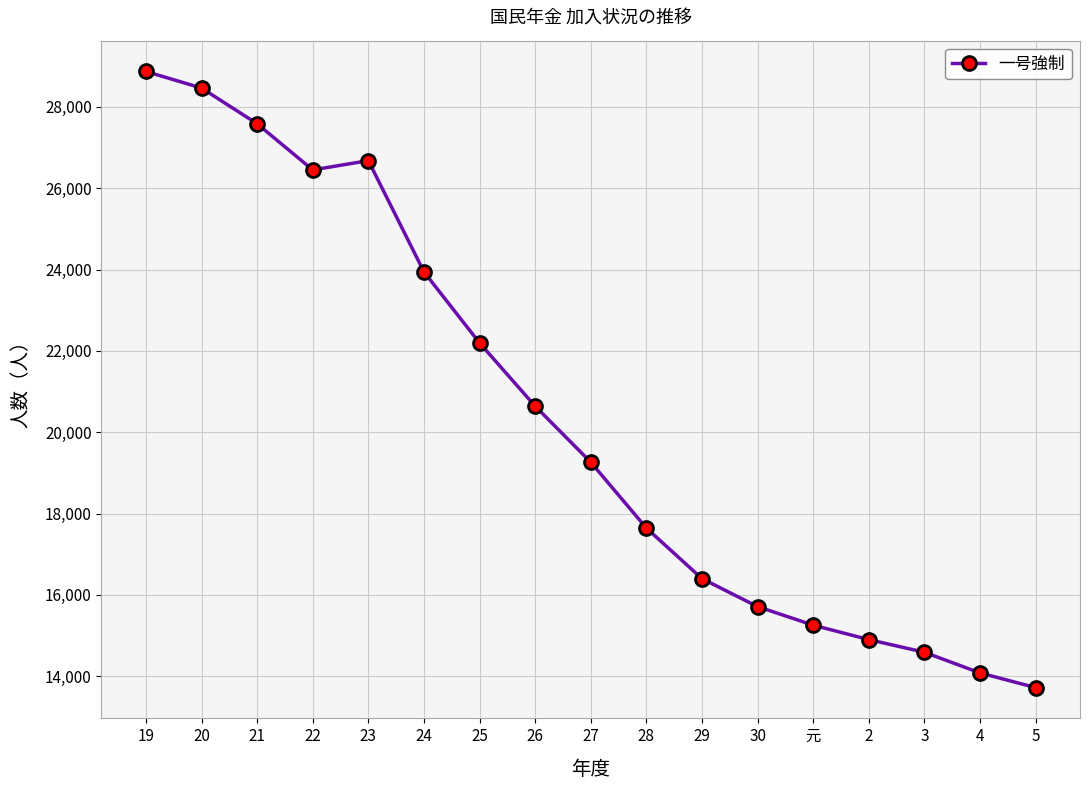

What position from the right is 4?

2